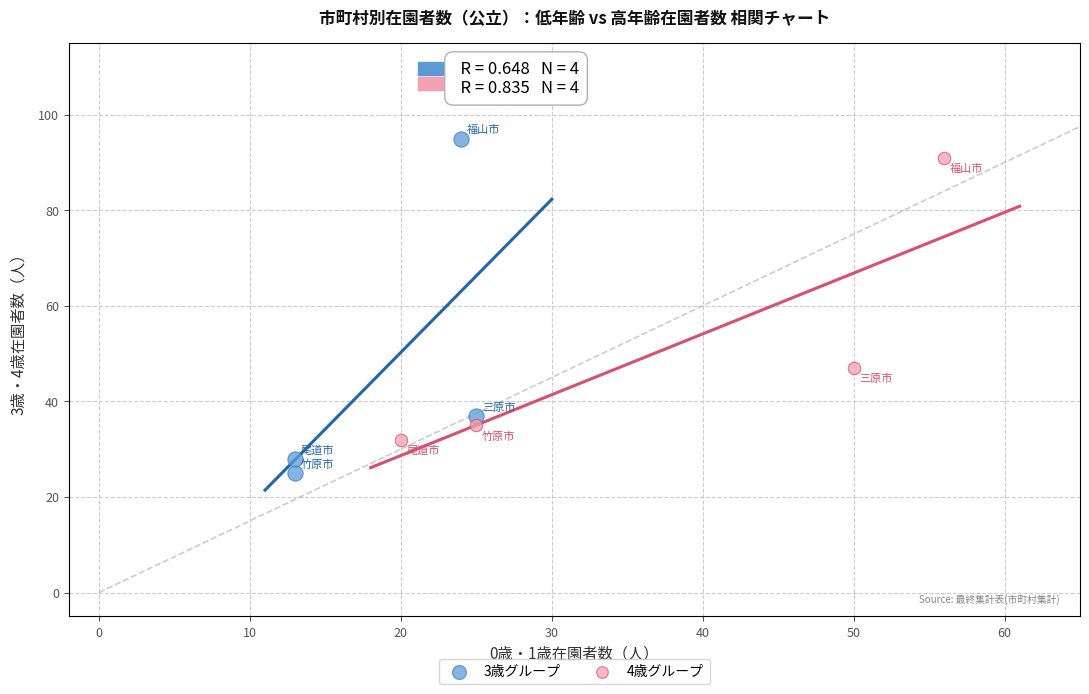

What are all the series names shown in the legend?

3歳グループ, 4歳グループ